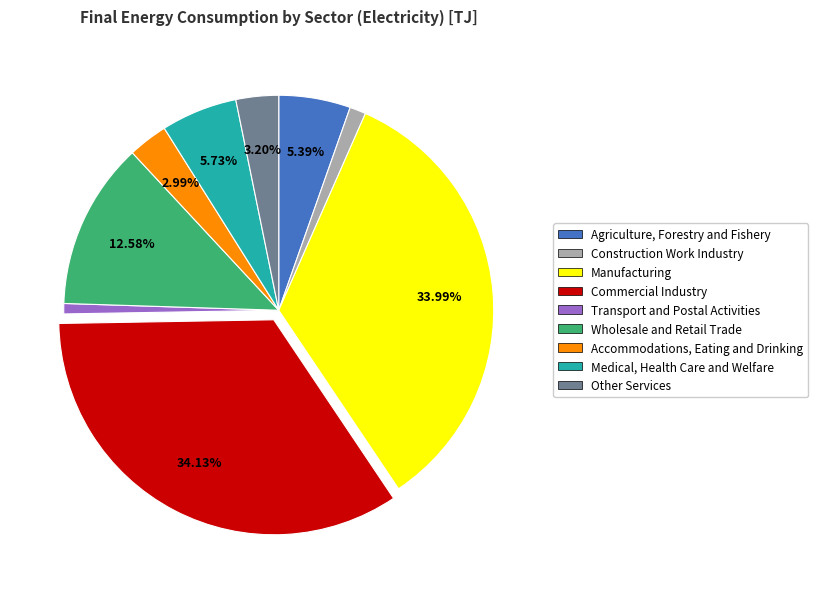

What is the total percentage of Wholesale and Retail Trade and Commercial Industry?

46.7%